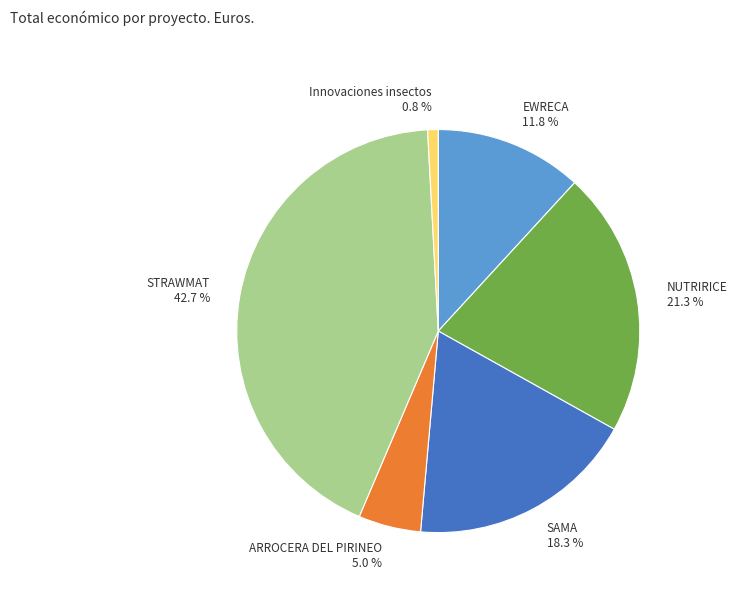

To the nearest percent, what percentage of the pie is SAMA?

18%